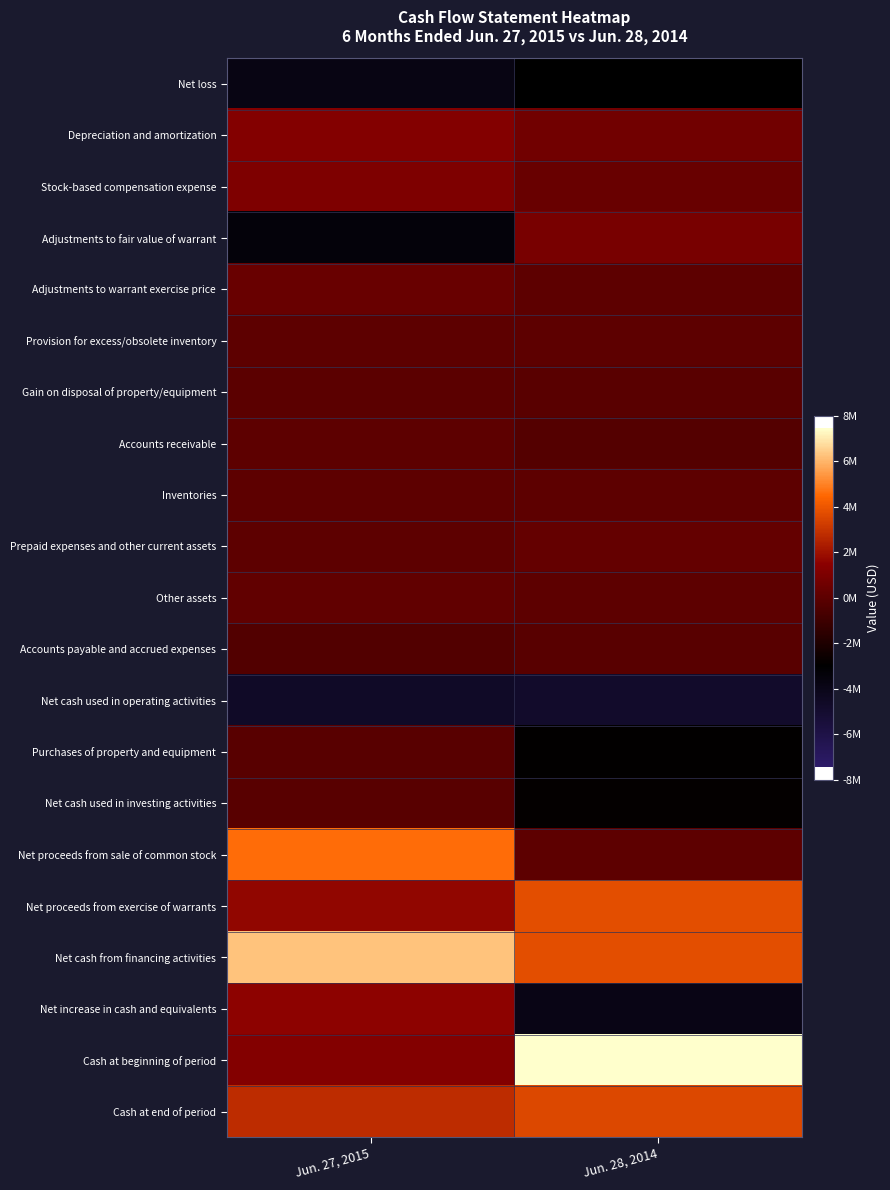

Reading left to right, what are all the values shown in this chart?

Net loss: Jun. 27, 2015=-3830000	Jun. 28, 2014=-2990000
Depreciation and amortization: Jun. 27, 2015=1249000	Jun. 28, 2014=665000
Stock-based compensation expense: Jun. 27, 2015=1085000	Jun. 28, 2014=356000
Adjustments to fair value of warrant: Jun. 27, 2015=-3383000	Jun. 28, 2014=888000
Adjustments to warrant exercise price: Jun. 27, 2015=367000	Jun. 28, 2014=0
Provision for excess/obsolete inventory: Jun. 27, 2015=58000	Jun. 28, 2014=0
Gain on disposal of property/equipment: Jun. 27, 2015=-1000	Jun. 28, 2014=-102000
Accounts receivable: Jun. 27, 2015=47000	Jun. 28, 2014=-272000
Inventories: Jun. 27, 2015=16000	Jun. 28, 2014=9000
Prepaid expenses and other current assets: Jun. 27, 2015=26000	Jun. 28, 2014=238000
Other assets: Jun. 27, 2015=124000	Jun. 28, 2014=55000
Accounts payable and accrued expenses: Jun. 27, 2015=-346000	Jun. 28, 2014=-136000
Net cash used in operating activities: Jun. 27, 2015=-4626000	Jun. 28, 2014=-4796000
Purchases of property and equipment: Jun. 27, 2015=-141000	Jun. 28, 2014=-2905000
Net cash used in investing activities: Jun. 27, 2015=-140000	Jun. 28, 2014=-2809000
Net proceeds from sale of common stock: Jun. 27, 2015=4596000	Jun. 28, 2014=0
Net proceeds from exercise of warrants: Jun. 27, 2015=1687000	Jun. 28, 2014=3751000
Net cash from financing activities: Jun. 27, 2015=6283000	Jun. 28, 2014=3751000
Net increase in cash and equivalents: Jun. 27, 2015=1517000	Jun. 28, 2014=-3854000
Cash at beginning of period: Jun. 27, 2015=1238000	Jun. 28, 2014=7459000
Cash at end of period: Jun. 27, 2015=2755000	Jun. 28, 2014=3605000